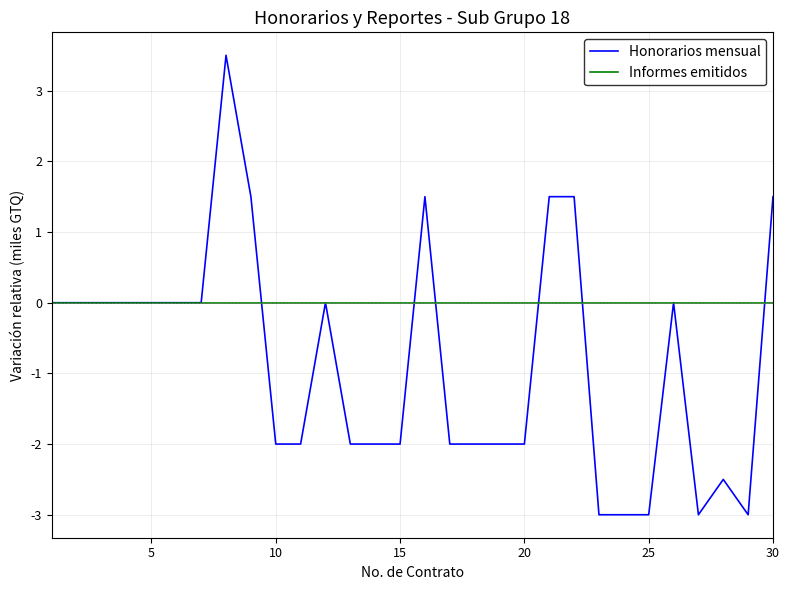

What is the smallest value displayed?

-3.0